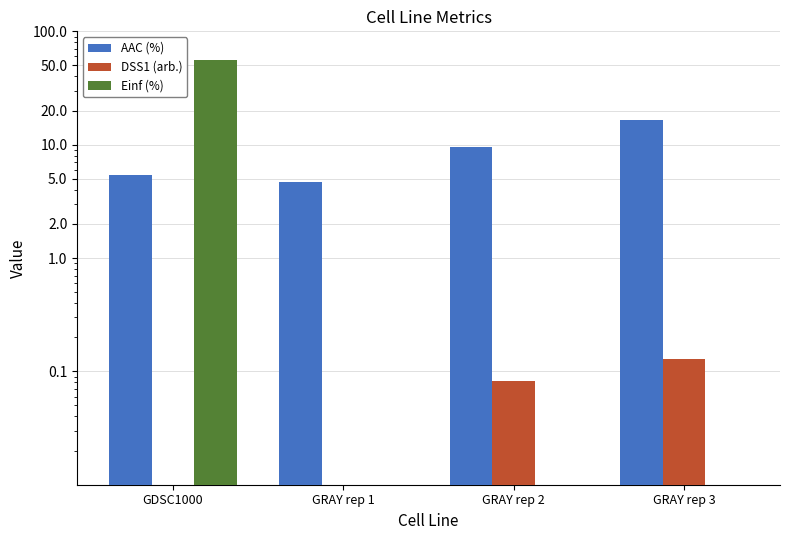

List the series in order of their peak value, lowest first.

DSS1 (arb.), AAC (%), Einf (%)